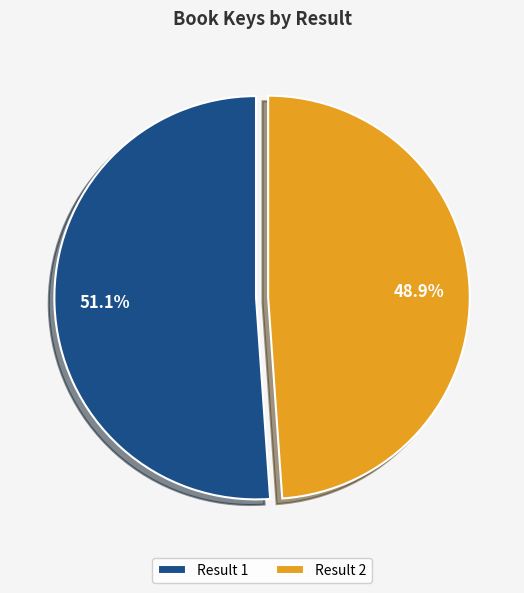

Which slice is the smallest?

Result 2